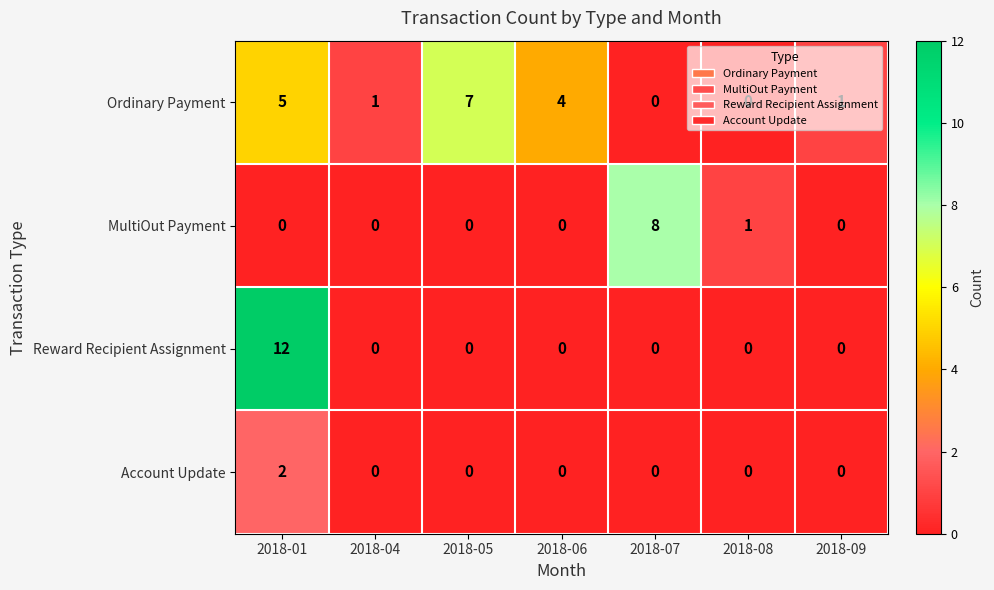

How many distinct data groups are displayed?

4